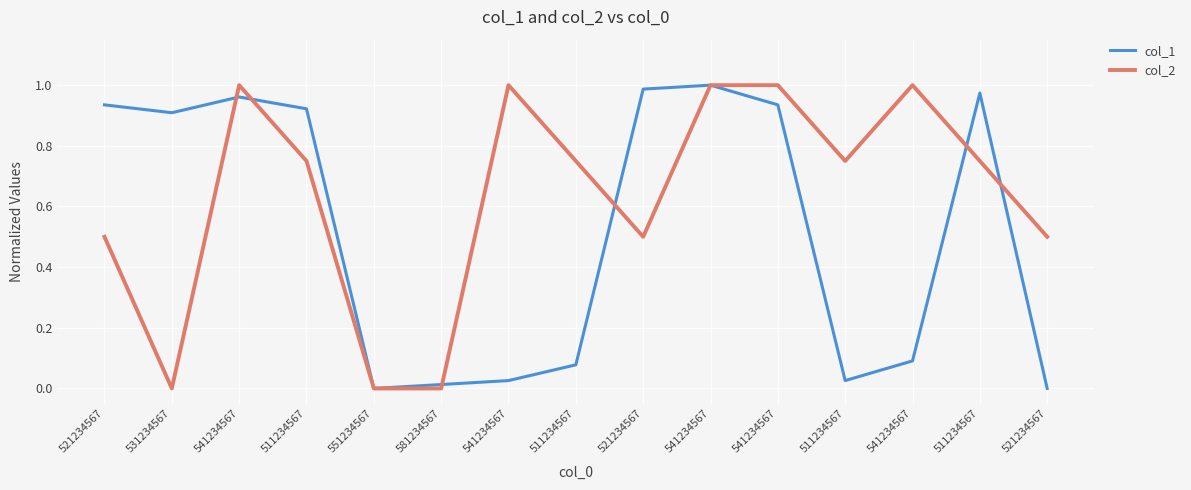

After their last crossing, which series has the higher values: col_1 or col_2?

col_2